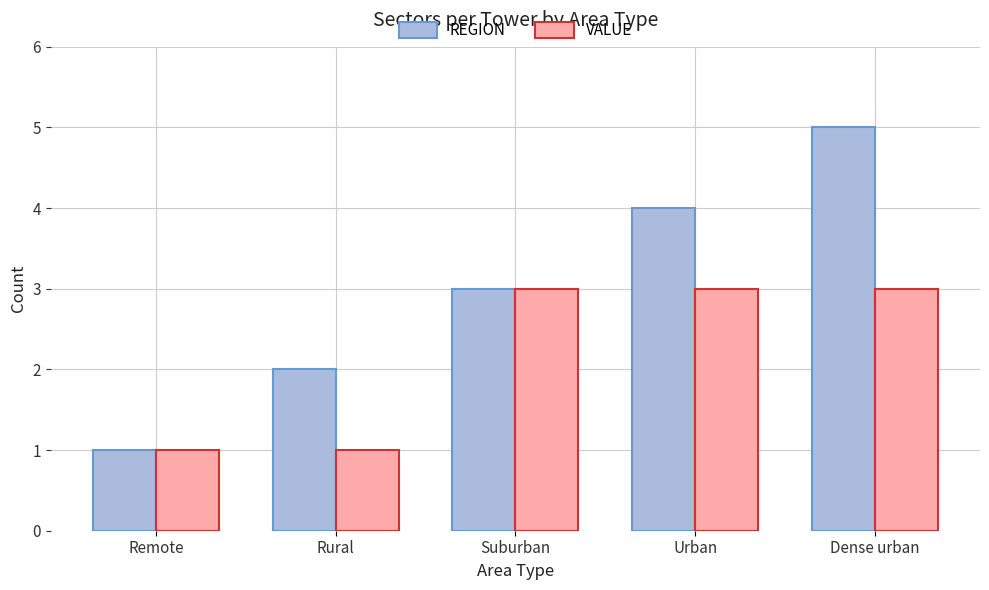

Which series has the widest spread of values?

REGION